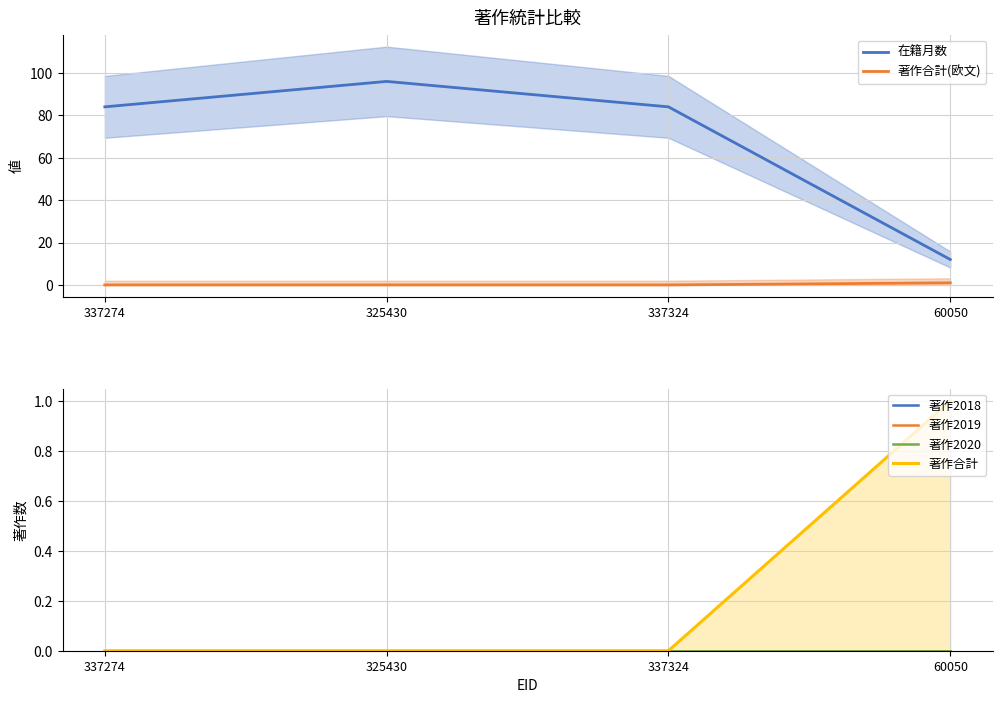

At 337324, list the series in order from smallest to largest.

著作合計(欧文), 著作2018, 著作2019, 著作2020, 著作合計, 在籍月数